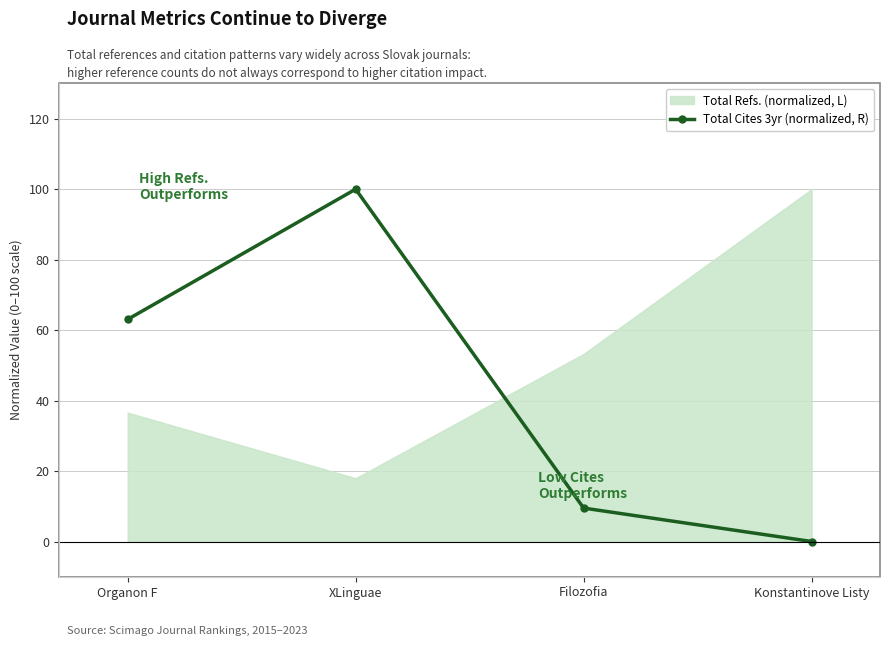

What is the label of the 2nd point from the right?

Filozofia